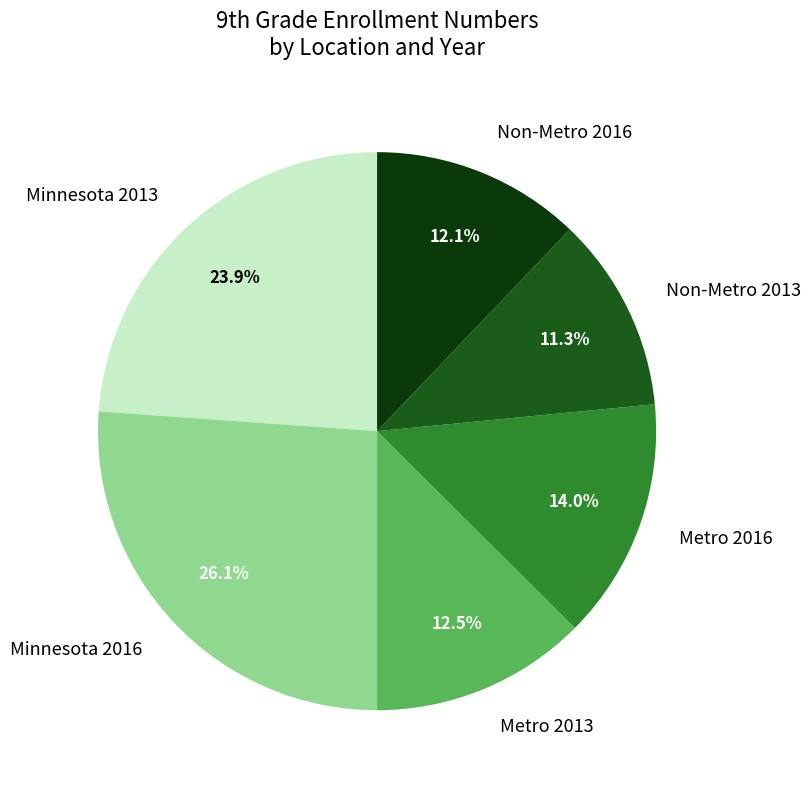

What is the total percentage of Metro 2013 and Minnesota 2013?

36.4%